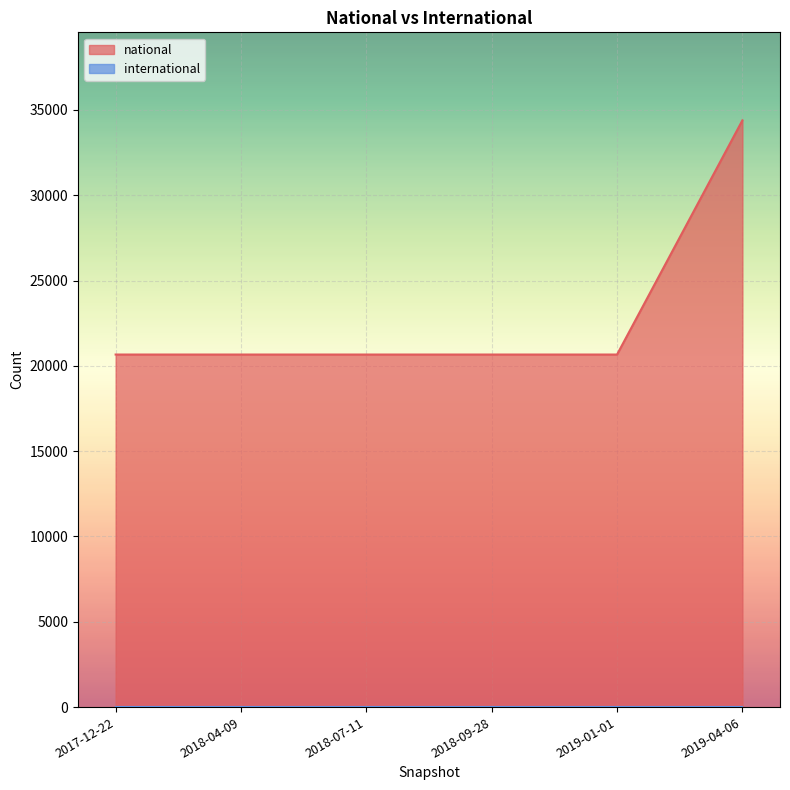

Which series has the largest range (max minus min)?

national